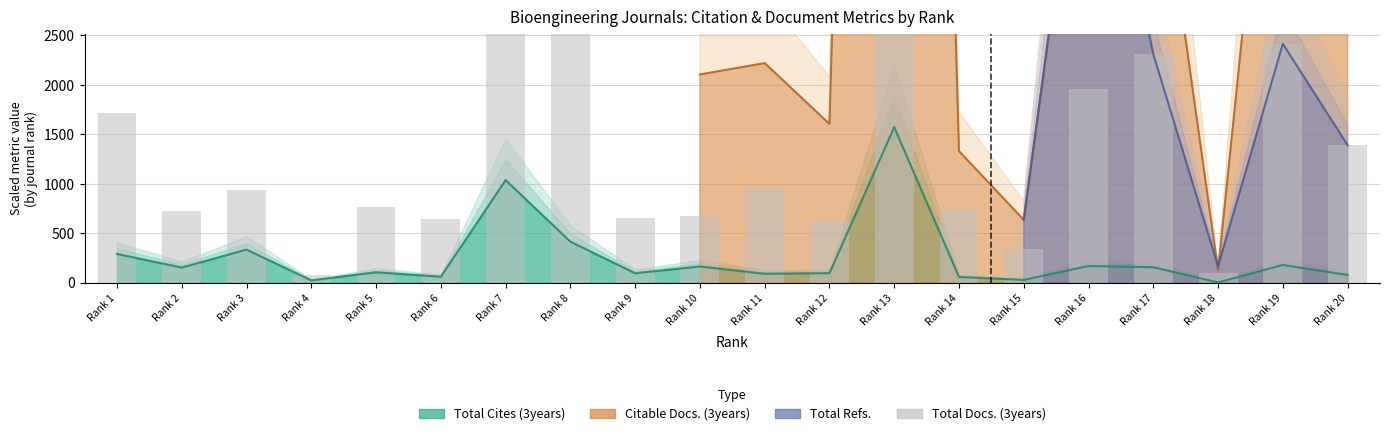

What is the value of the 20th bar from the left?

1390